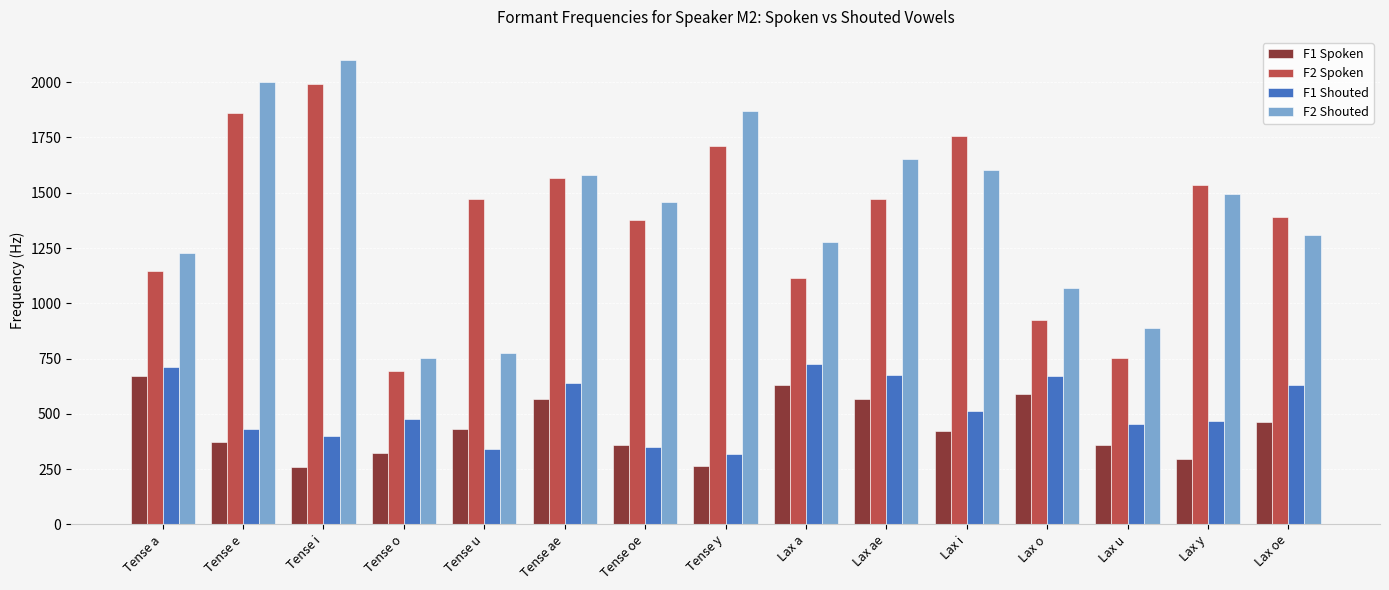

True or false: F1 Shouted has a value of 150 at Tense e.

False